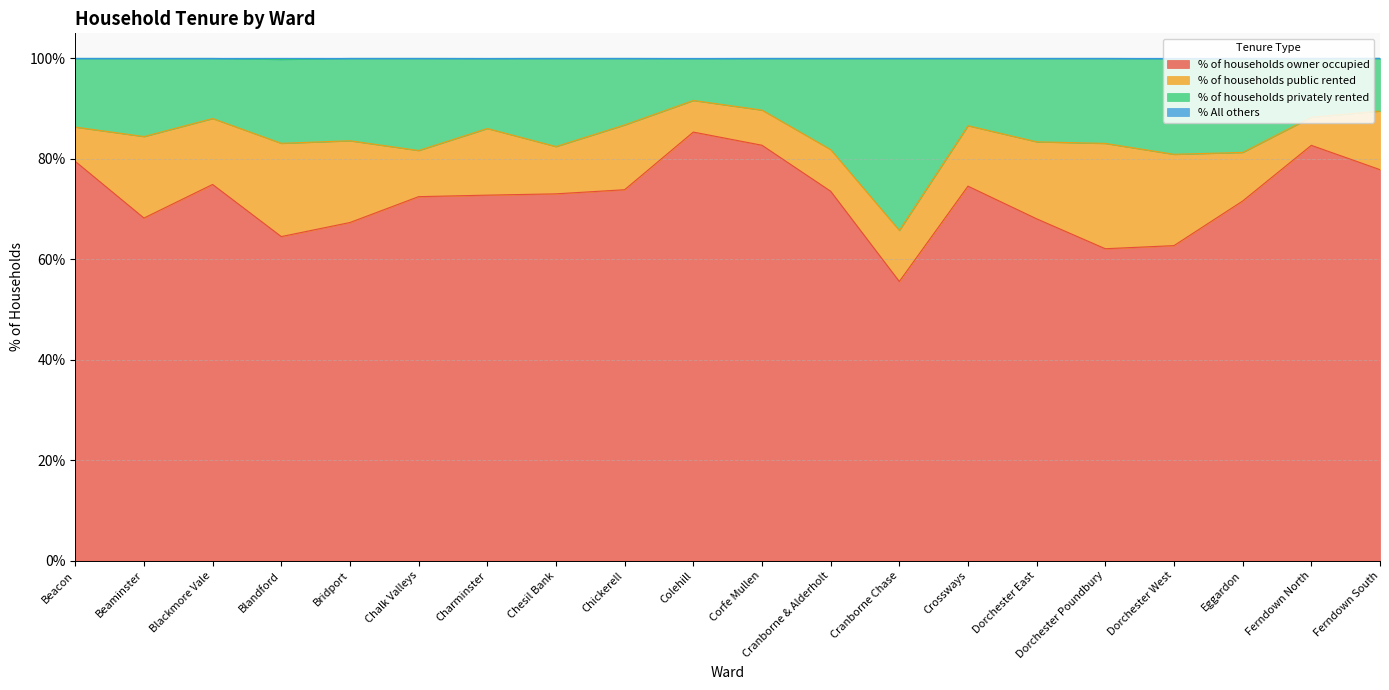

What is the lowest value of the % of households owner occupied series?

55.6